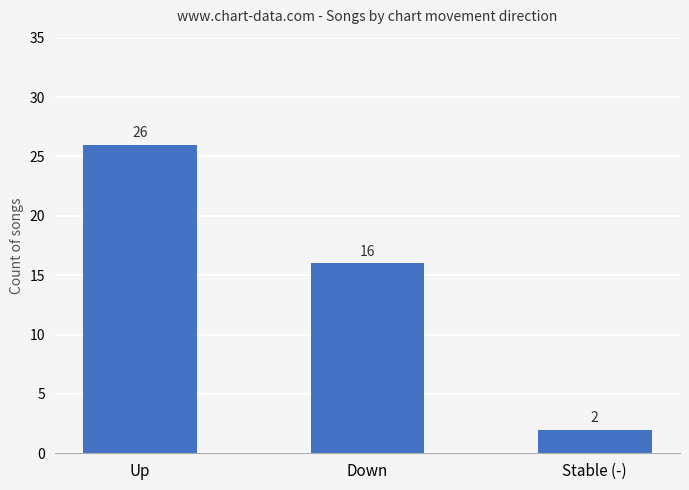

Reading left to right, extract all data points from this chart.

26	16	2